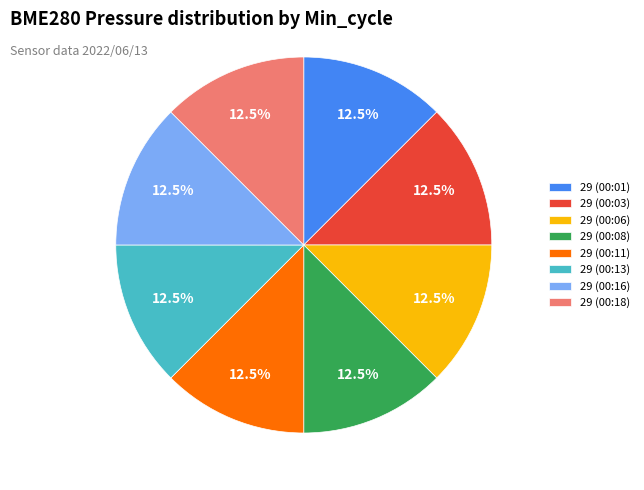

Combined, do 29 (00:01) and 29 (00:13) account for over 50%?

No